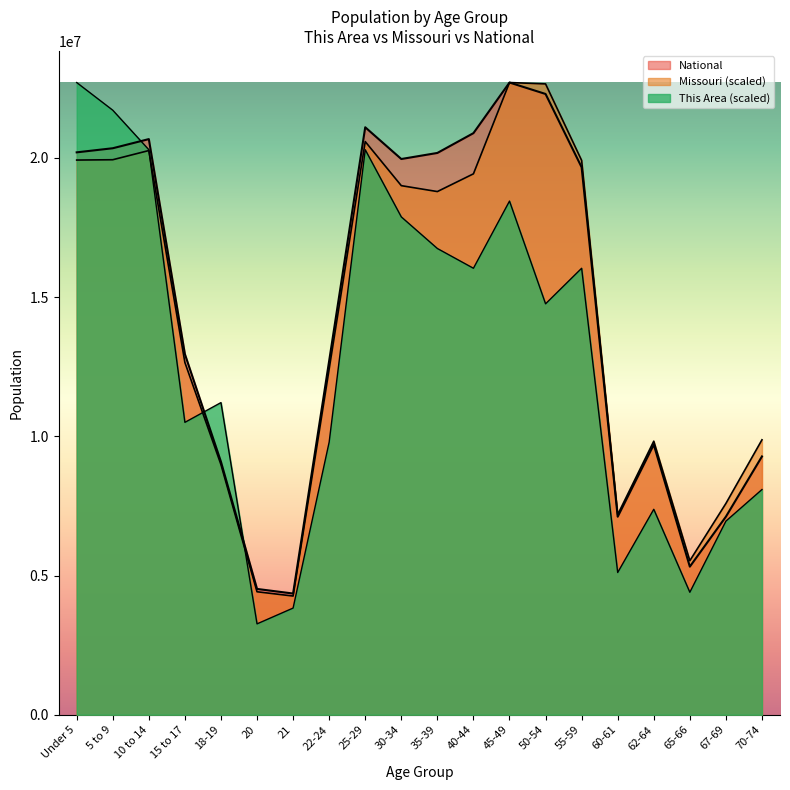

Does the chart have visible grid lines?

No